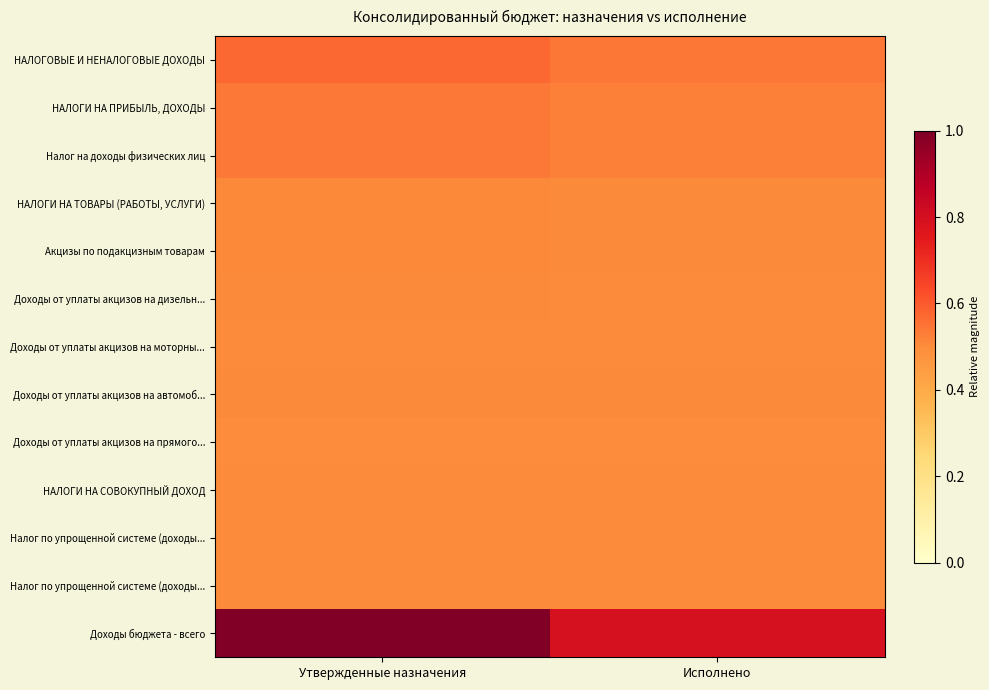

What is the total value across all series at Исполнено?

6.9